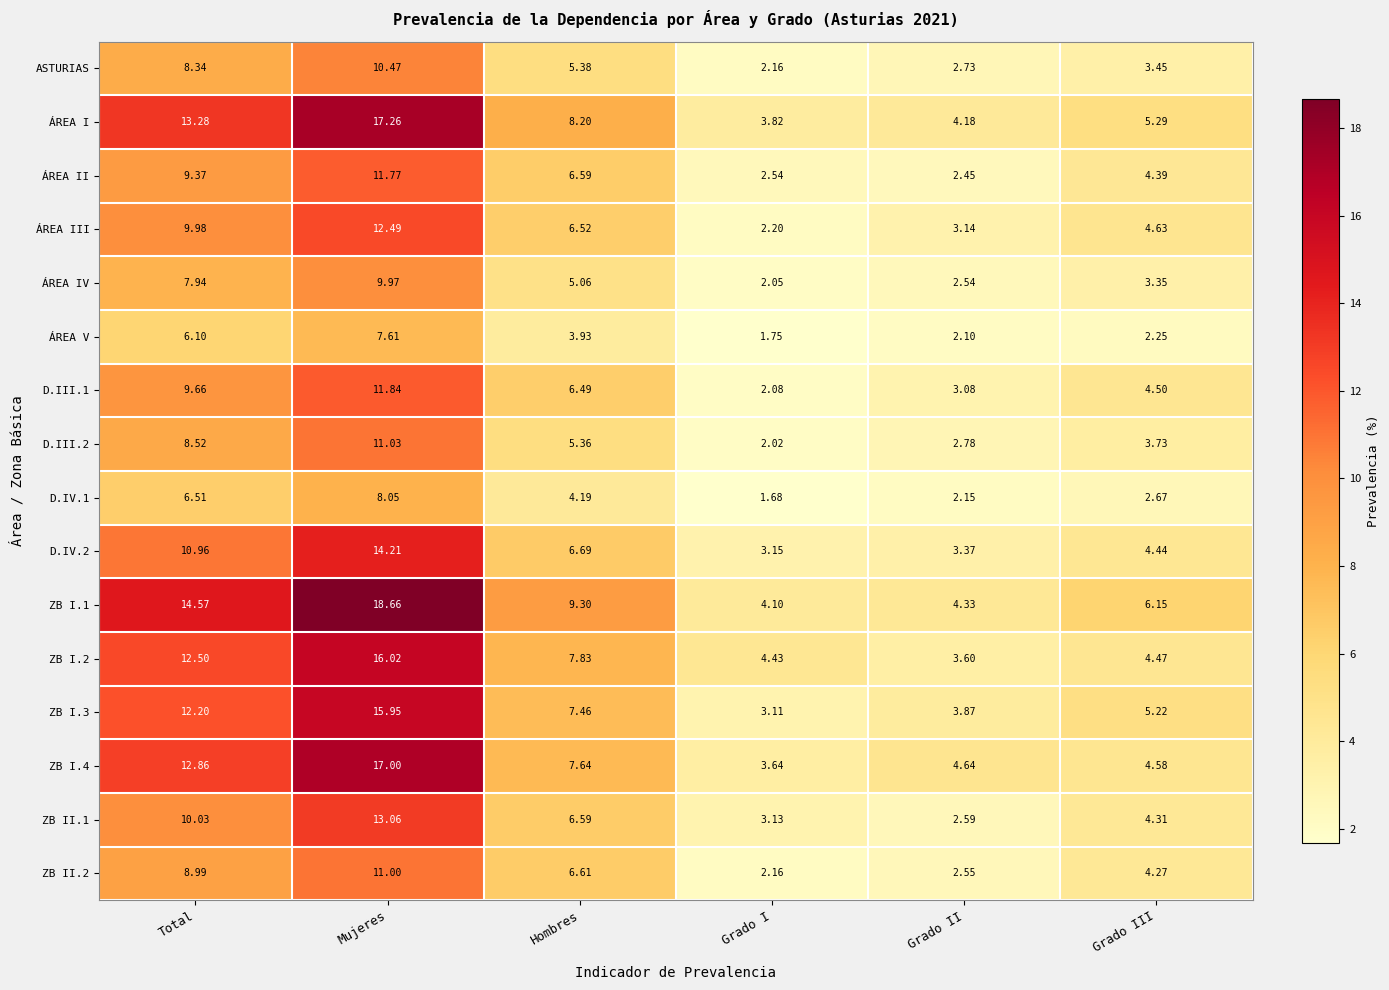

Rank the series at Mujeres from lowest to highest value.

ÁREA V, D.IV.1, ÁREA IV, ASTURIAS, ZB II.2, D.III.2, ÁREA II, D.III.1, ÁREA III, ZB II.1, D.IV.2, ZB I.3, ZB I.2, ZB I.4, ÁREA I, ZB I.1